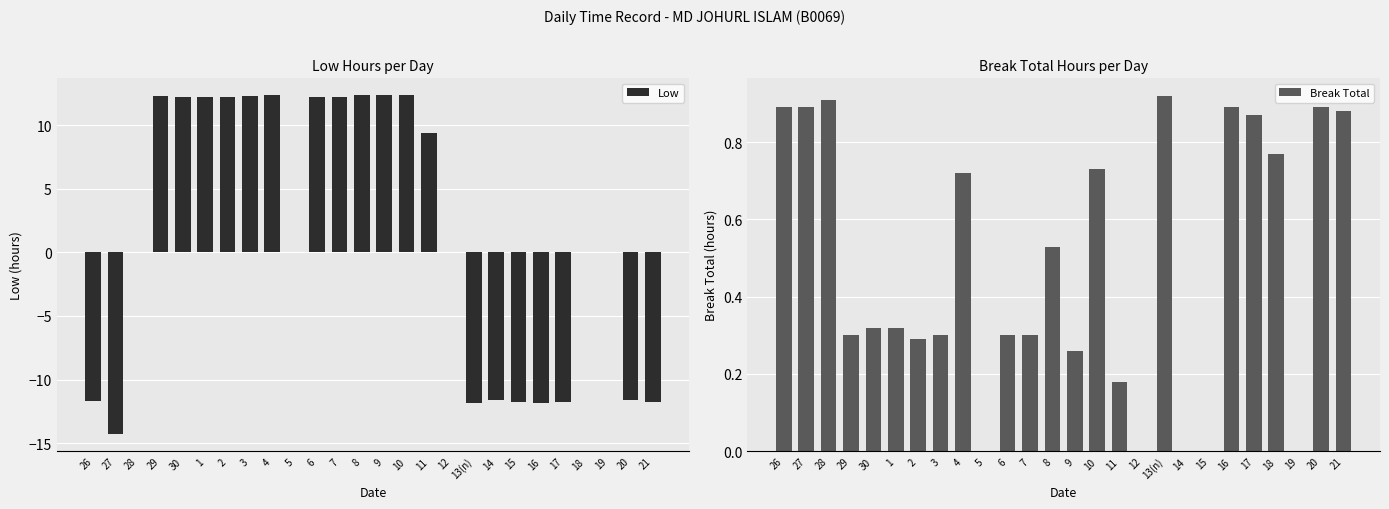

What are all the series names shown in the legend?

Low, Break Total